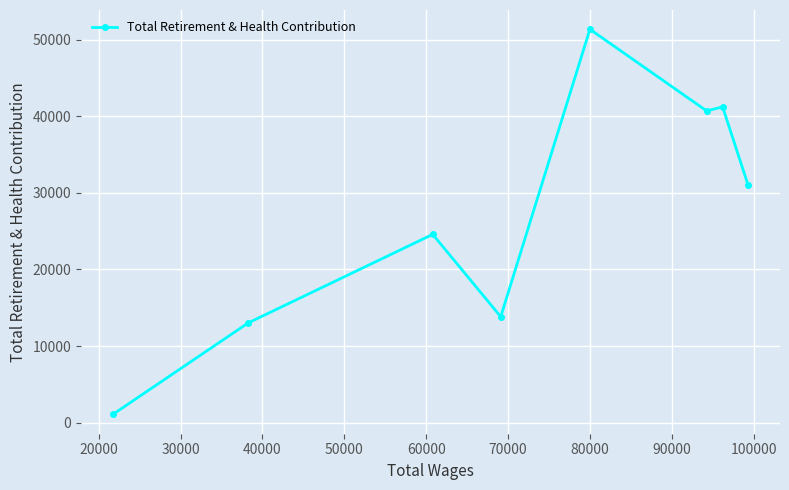

What is the value of the 7th point from the left?

41206